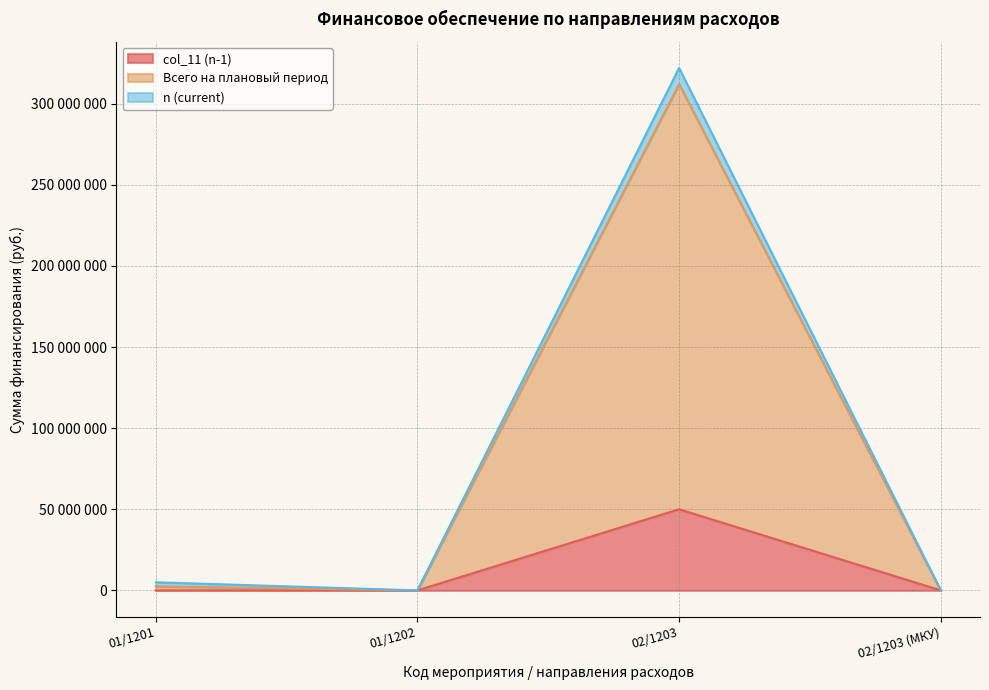

True or false: col_11 (n-1) has more than 2 points higher than both neighbors.

False